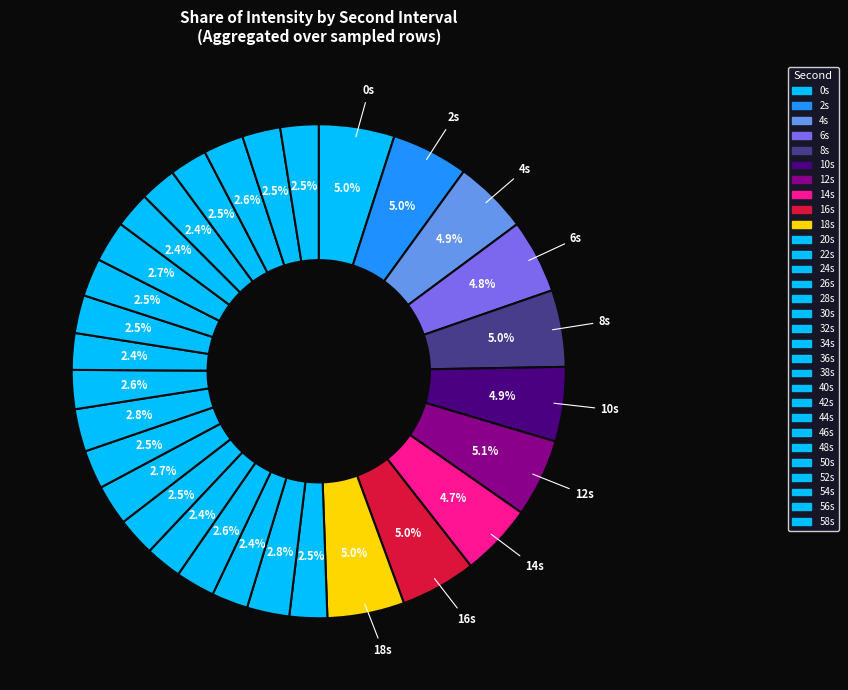

Count the number of slices in the pie.

30